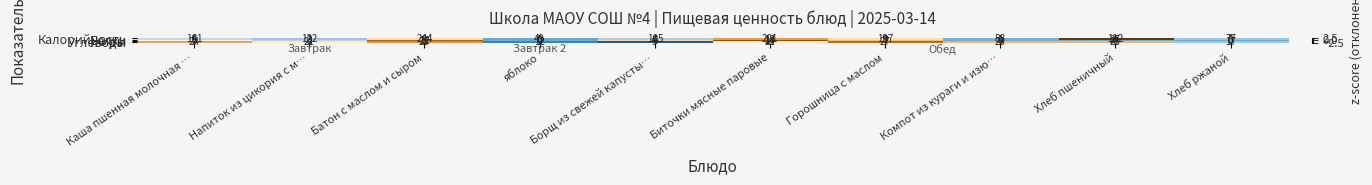

The Углеводы series shows 34 at Хлеб пшеничный. True or false?

False